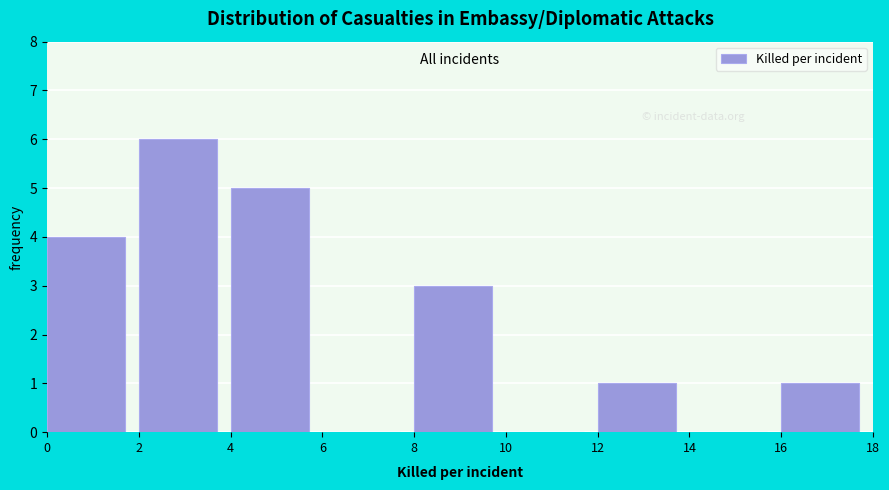

Reading left to right, transcribe this chart: for each bar, give the range it covers on the x-axis and its height. The values are not printed on the chart, so give them approximately, as read against the axis.

0 to 2: 4
2 to 4: 6
4 to 6: 5
6 to 8: 0
8 to 10: 3
10 to 12: 0
12 to 14: 1
14 to 16: 0
16 to 18: 1